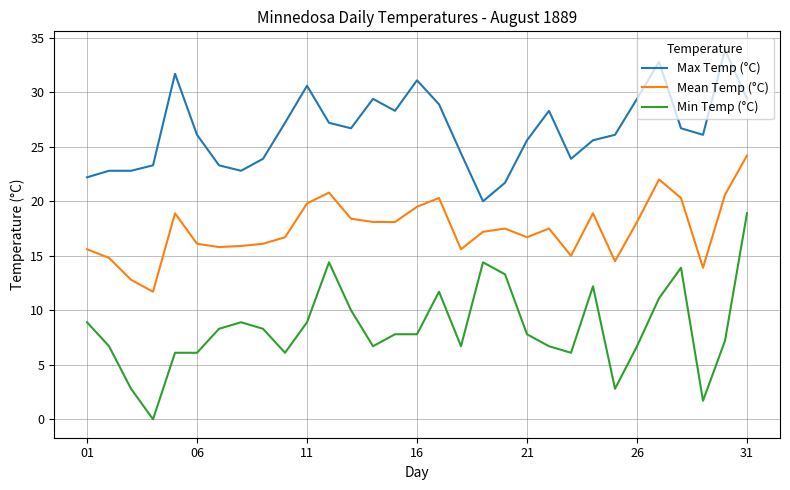

What is the lowest value of the Mean Temp (°C) series?

11.7